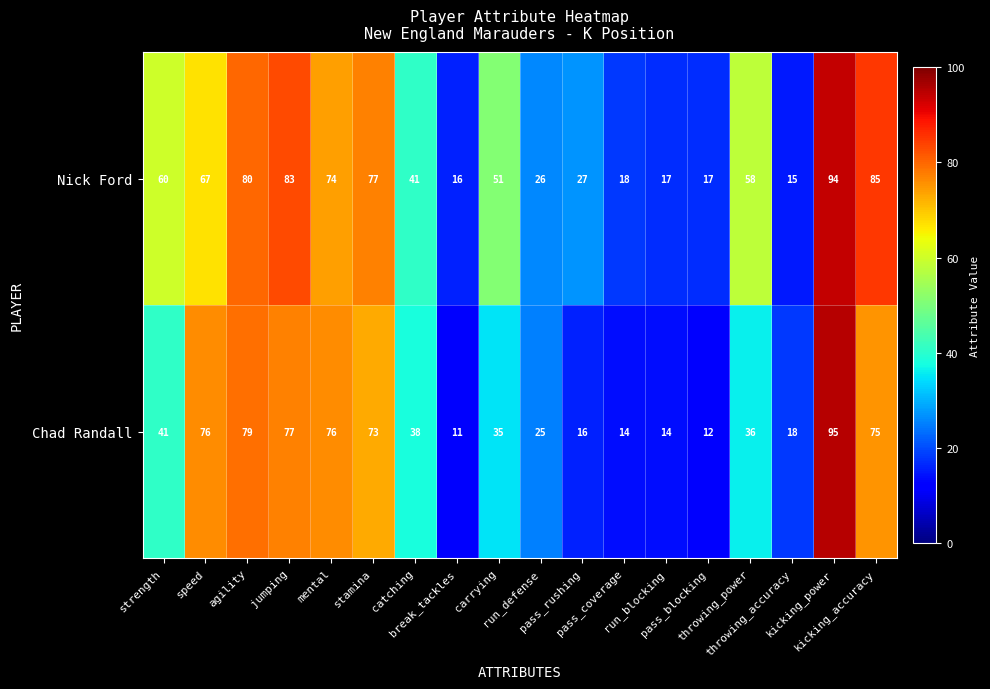

At how many categories does at least one series exceed 23?

13